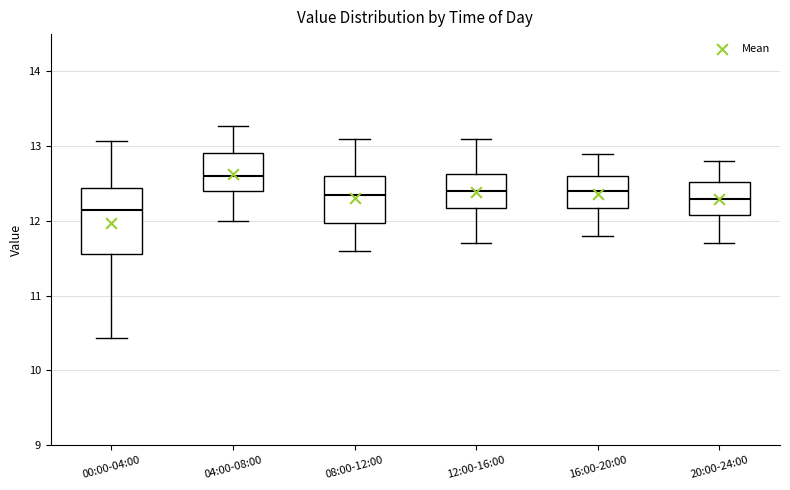

Where does the upper whisker of the box for 20:00-24:00 end on the y-axis? The values are not printed on the chart, so give them approximately, as read against the axis.

12.8